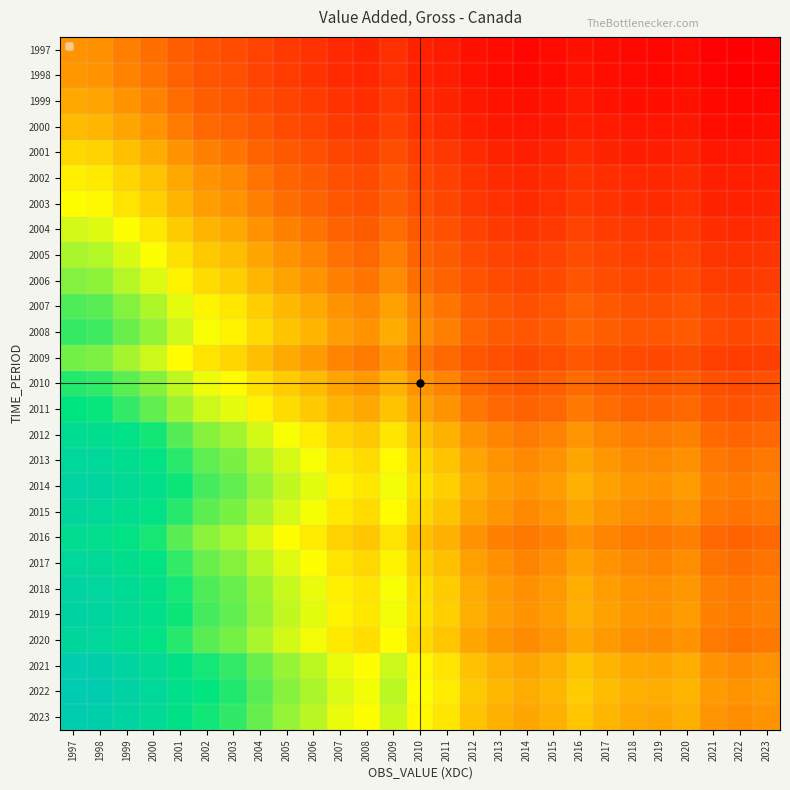

What is the spread (max minus min) of values at 2000?

1.0